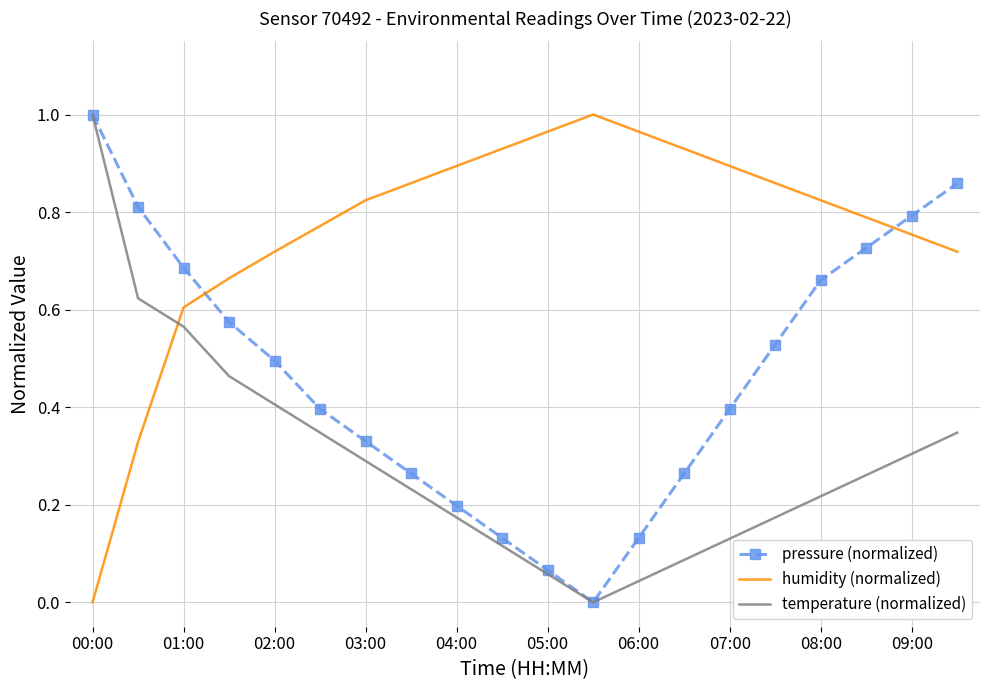

How many times do humidity (normalized) and pressure (normalized) cross each other?

2